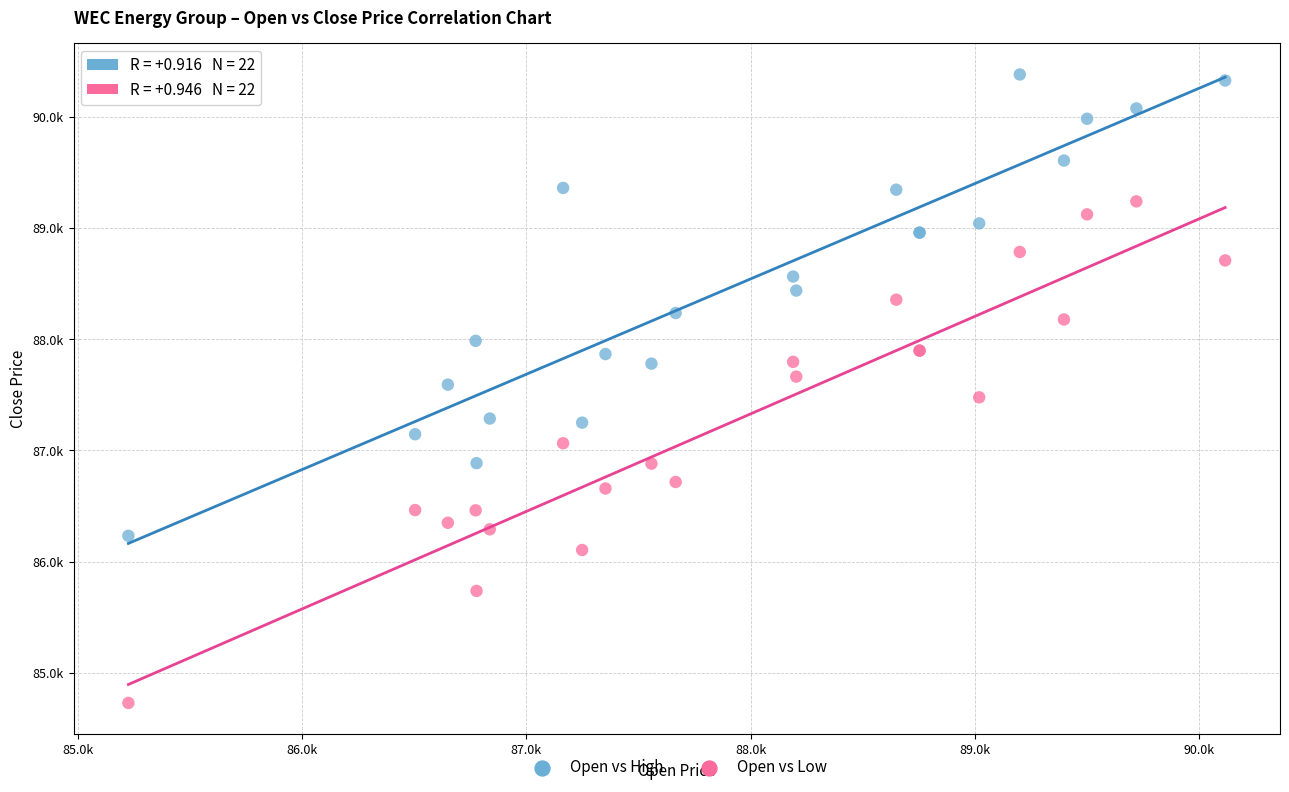

What are all the series names shown in the legend?

Open vs High, Open vs Low